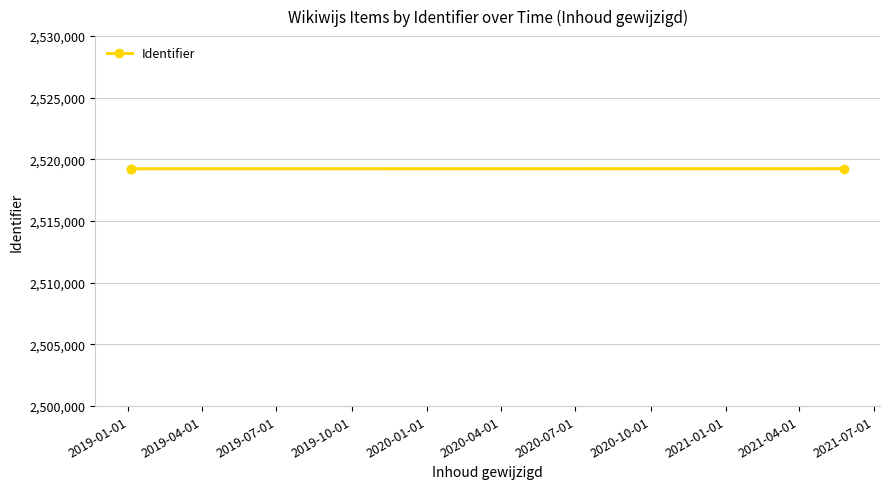

At which category does the chart reach its minimum across all series?

2019-01-01